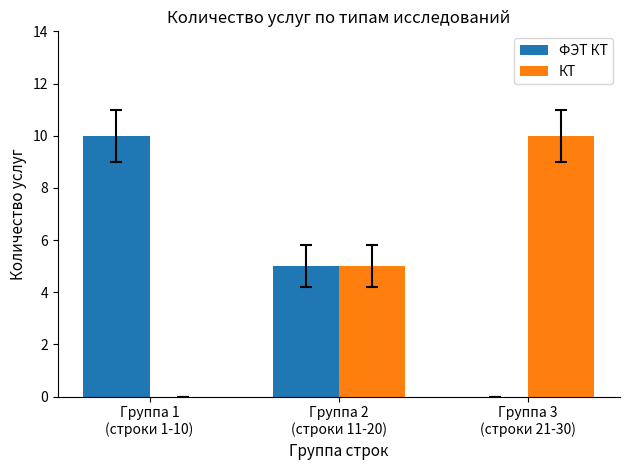

What is the approximate value of КТ at Группа 3
(строки 21-30)?

10